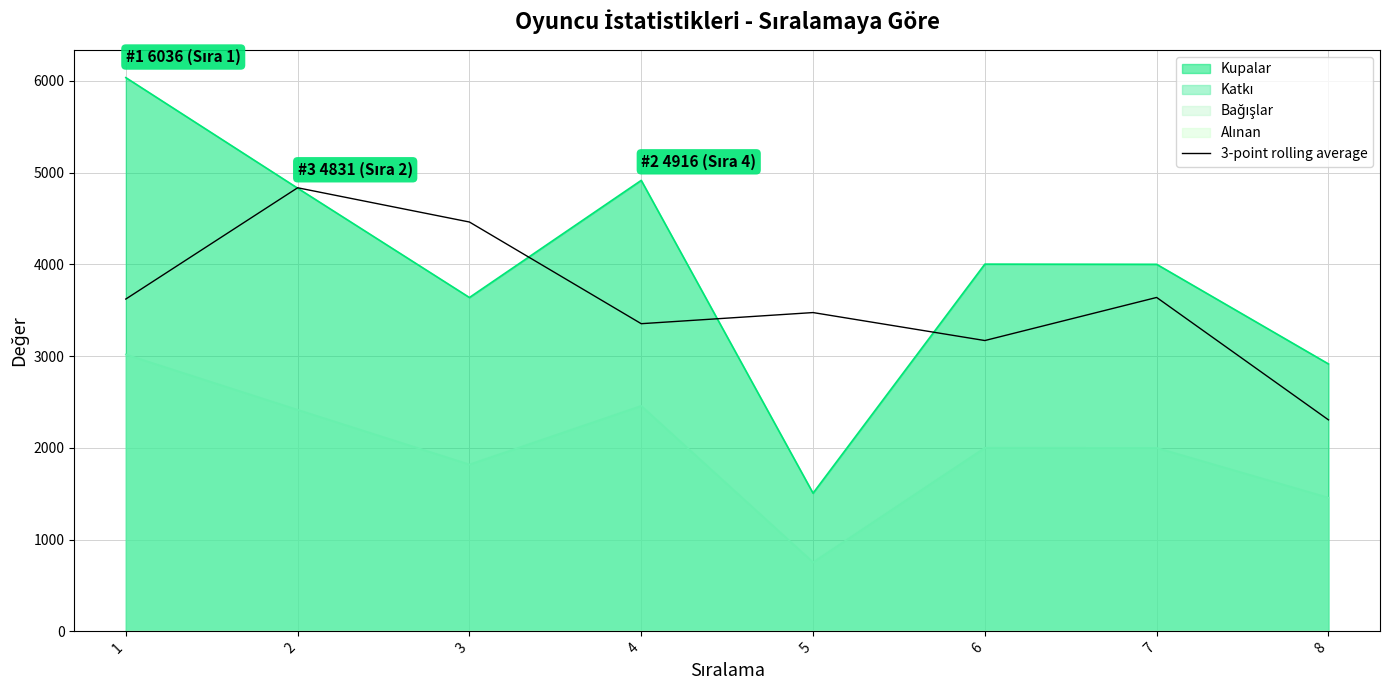

Between 8 and 4, which is larger?

4